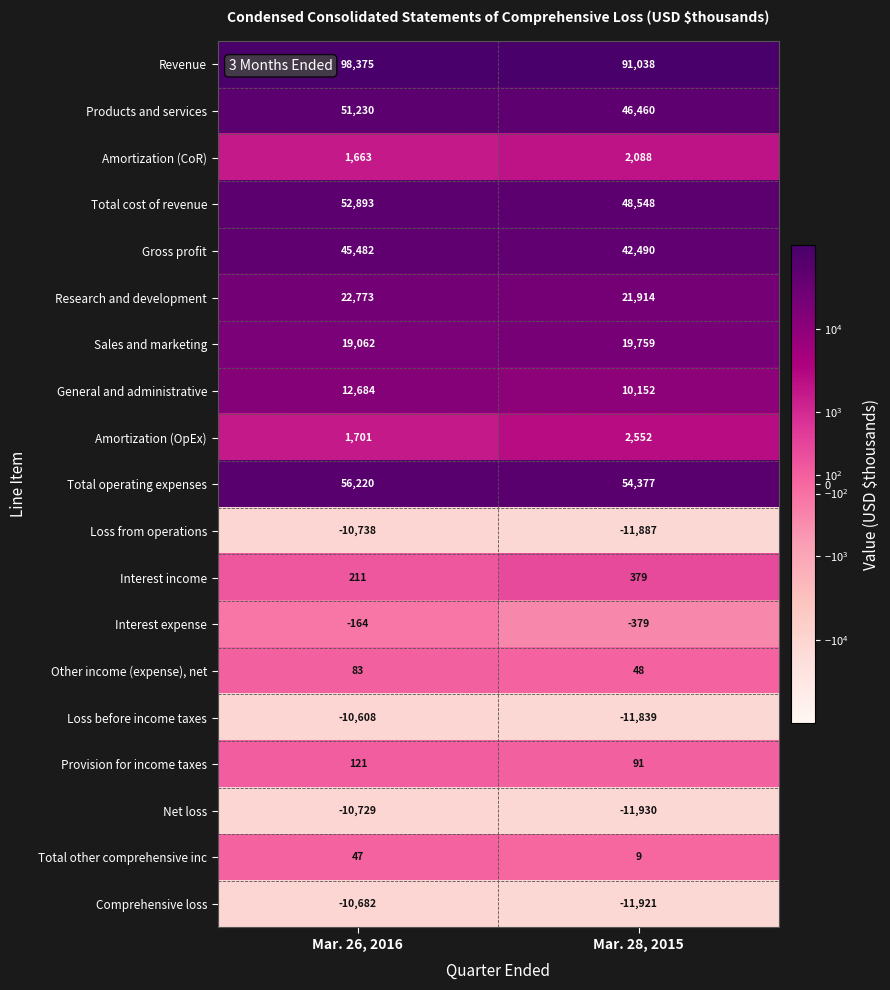

Is the value of Total operating expenses at Mar. 28, 2015 greater than the value of Revenue at Mar. 28, 2015?

No